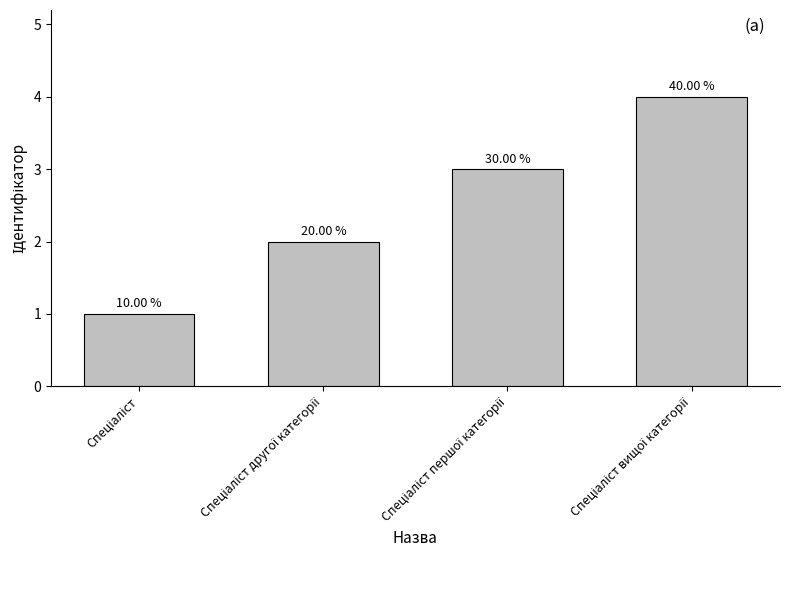

The chart shows a value of 5 at Спеціаліст першої категорії. True or false?

False